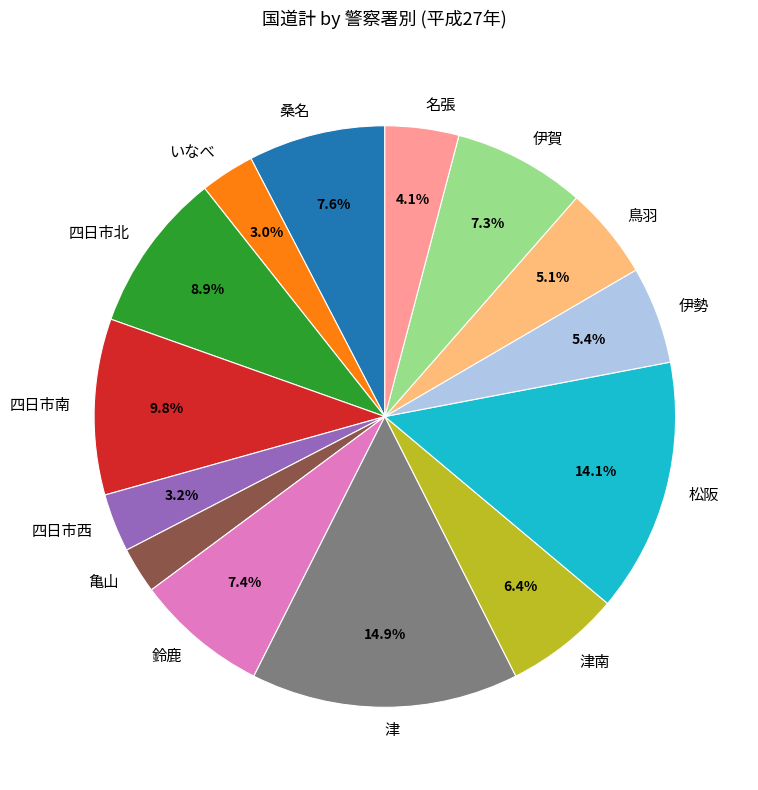

Is 松阪 the majority of the pie?

No